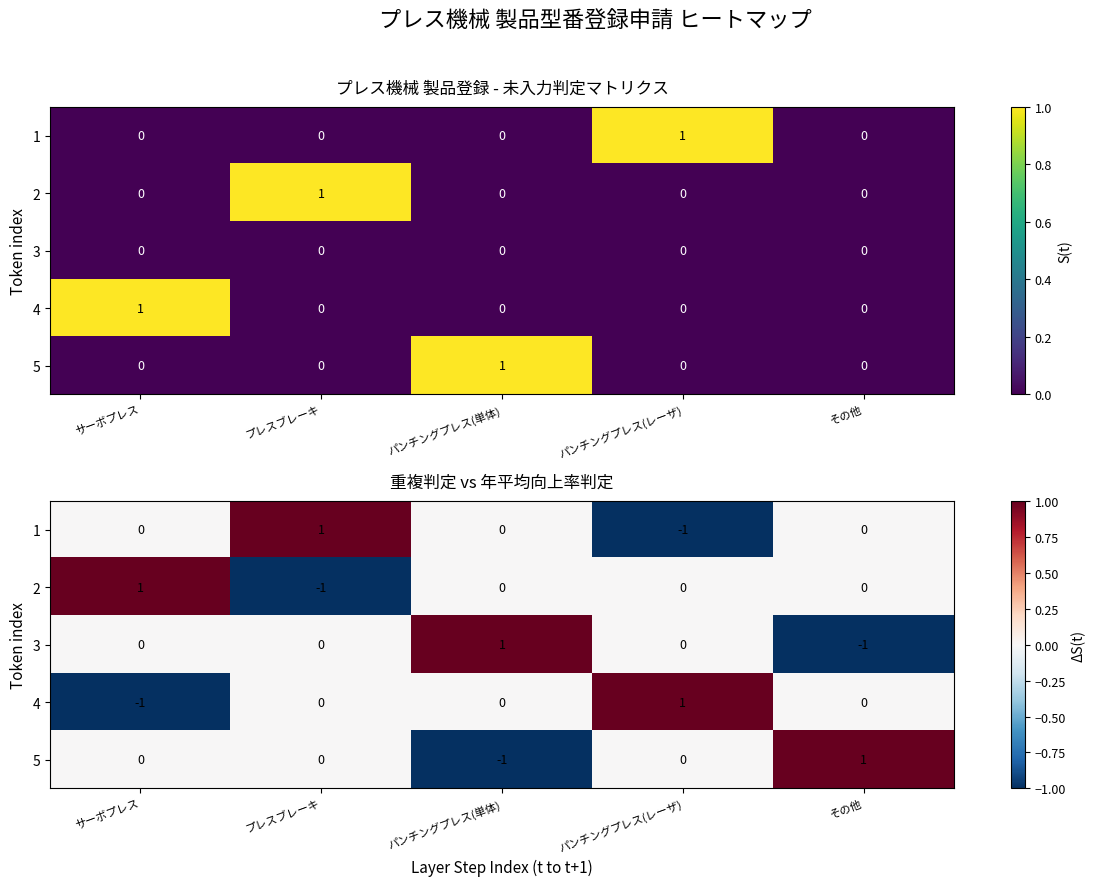

Where does the 4 series first go above 0?

パンチングプレス(レーザ)